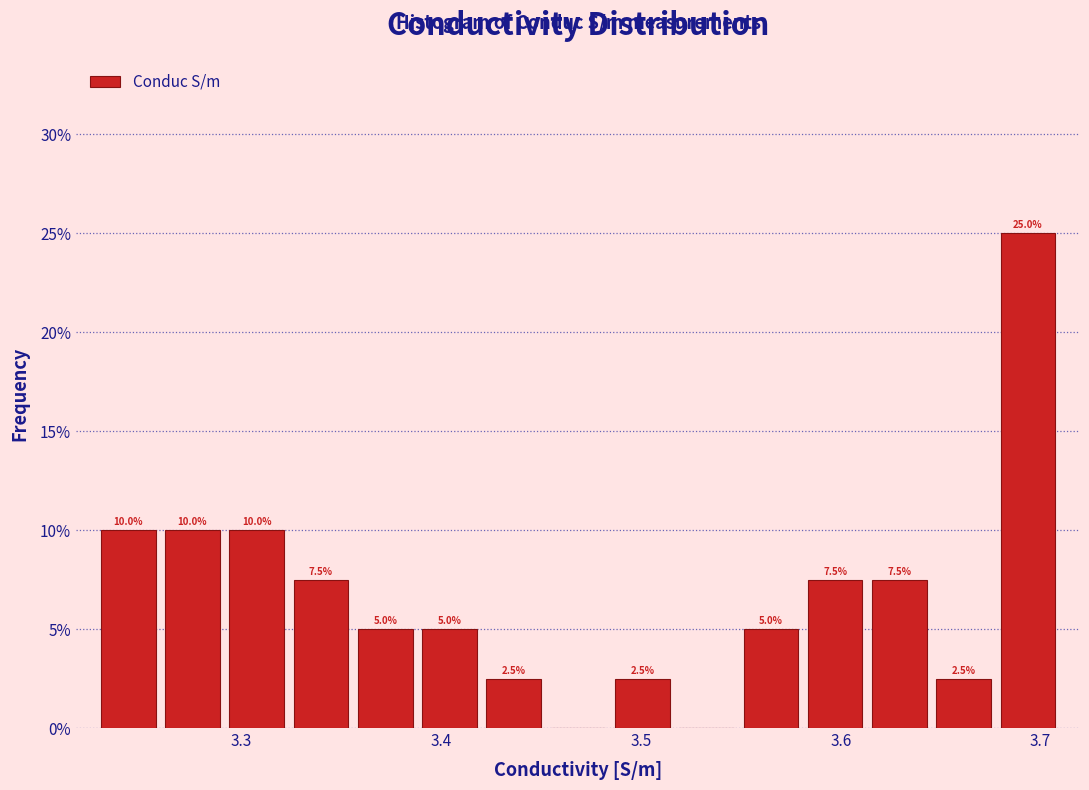

Around what value on the x-axis is the tallest bar? Give the approximate position of its centre, as read against the axis.

3.69